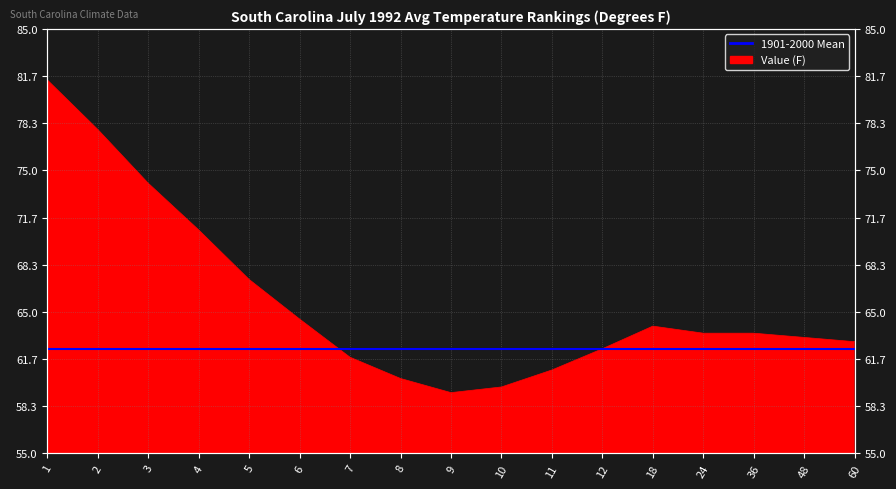

What is the value of the 16th point from the left?

63.2